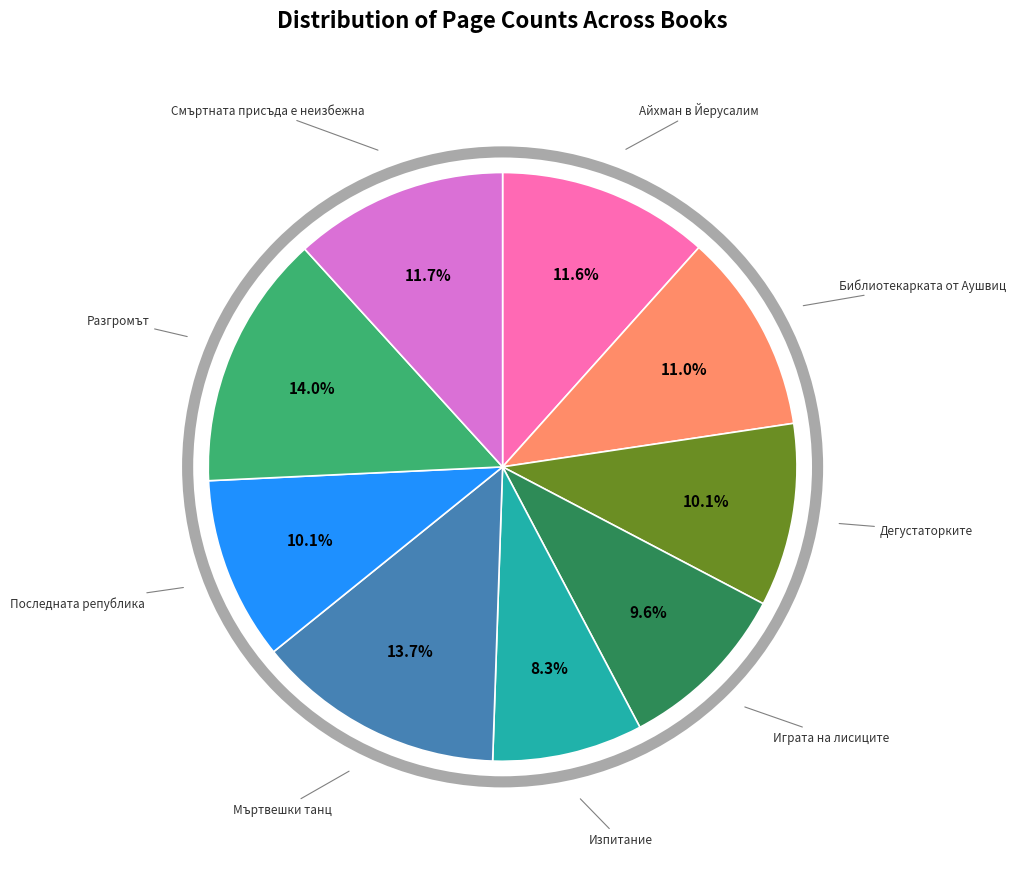

Is there a majority slice in this chart?

No